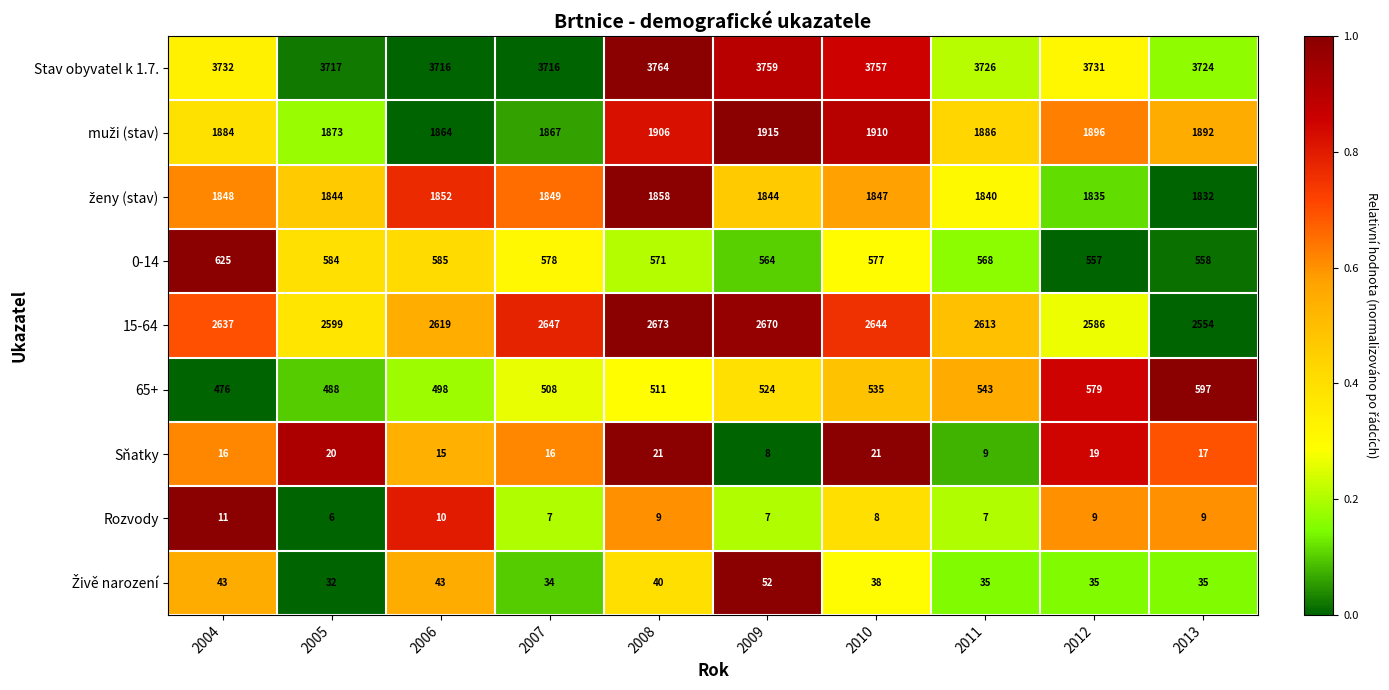

What is the difference between the maximum and minimum values in the Stav obyvatel k 1.7. series?

48